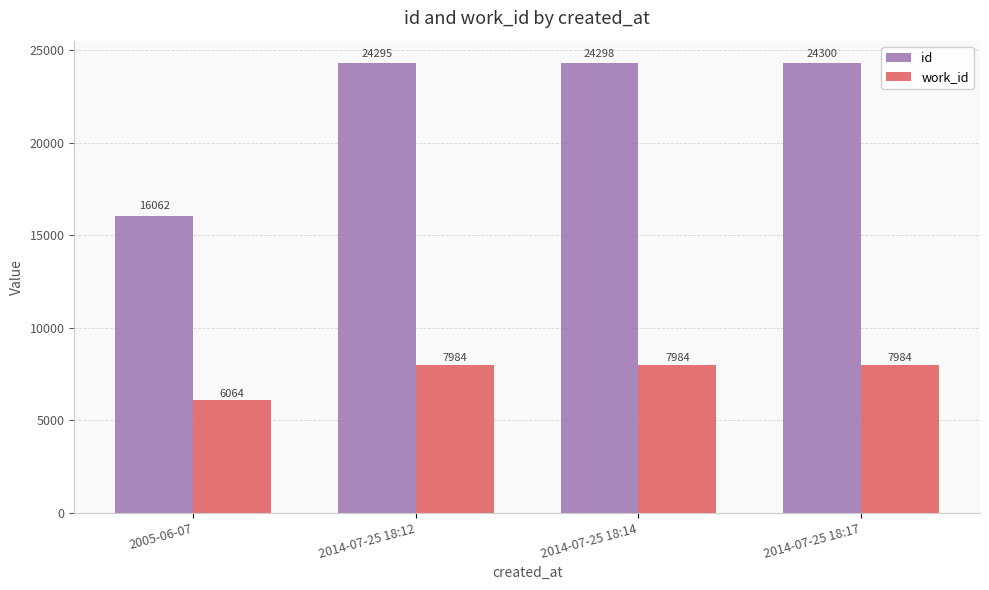

How many values in the id series are below 24298?

2